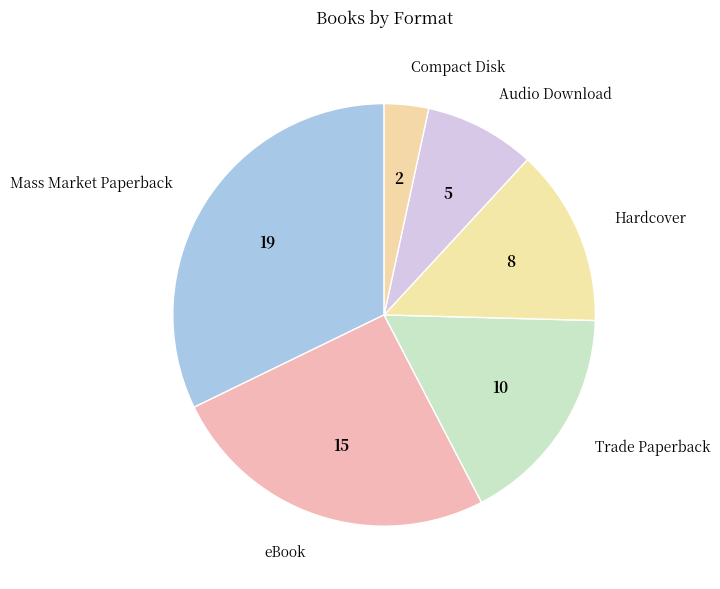

True or false: Audio Download accounts for 1% of the total.

False